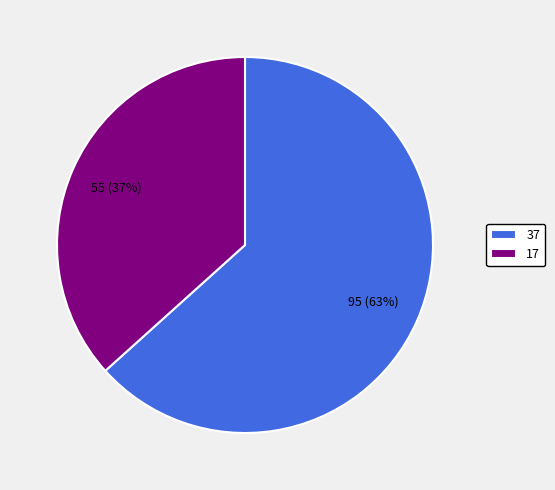

Which slice is the smallest?

17